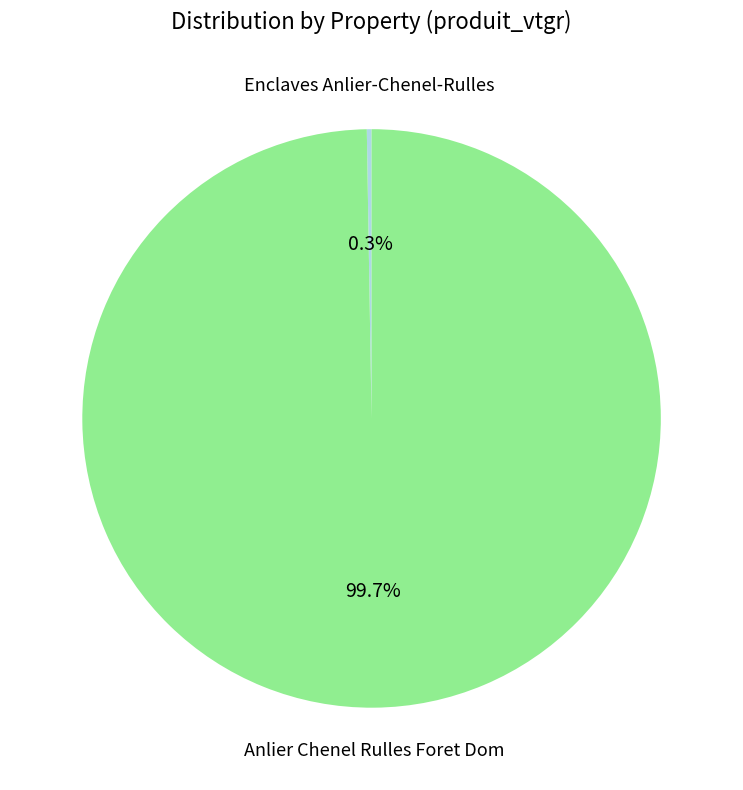

Which category has the biggest portion of the pie?

Anlier Chenel Rulles Foret Dom